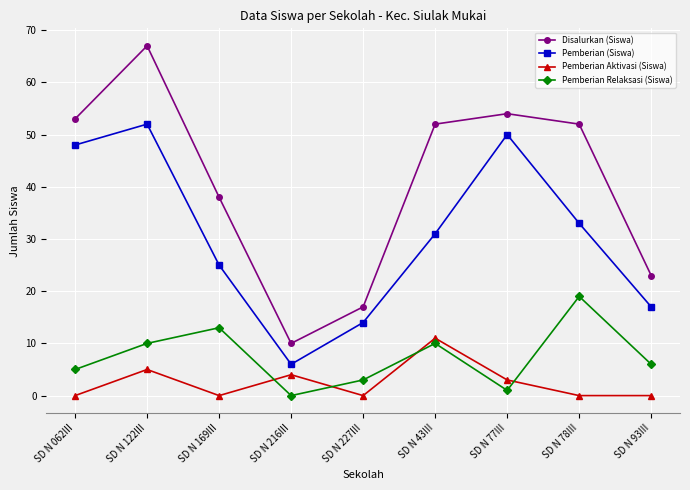

Is this an area chart (filled region under the line)?

No